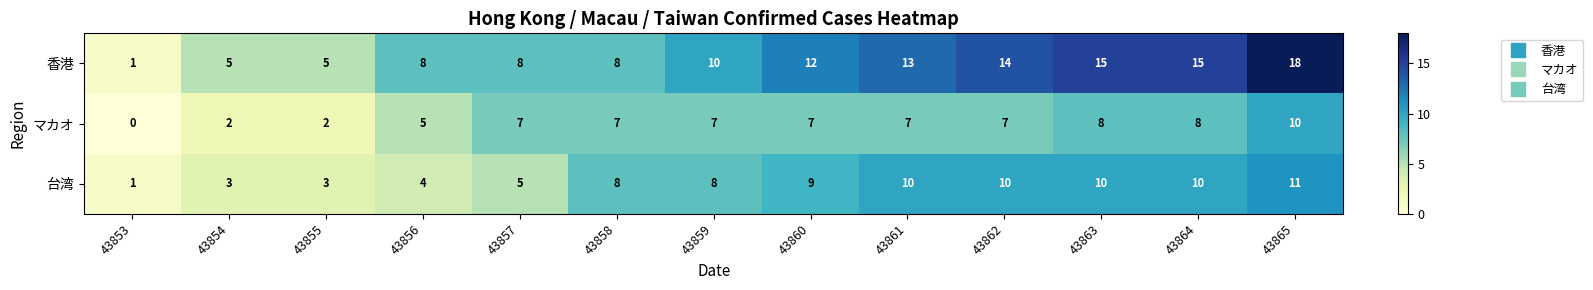

What is the difference between the highest and lowest values at 43855?

3